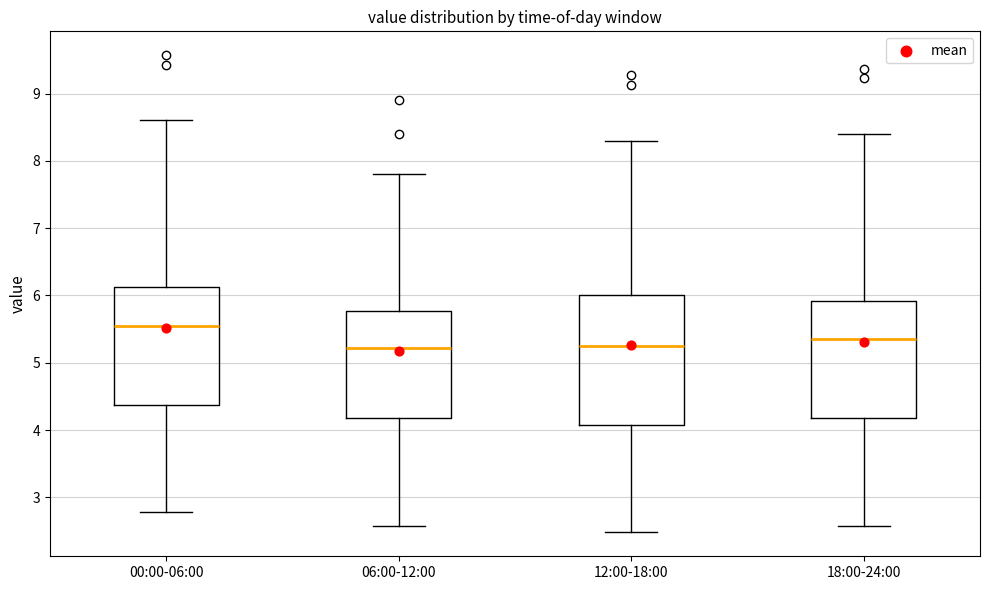

Reading left to right, transcribe this box plot: for each box, give where its median line is, the range the box spans, and where its two whiskers end, as read against the y-axis. The values are not printed on the chart, so give them approximately, as read against the axis.

00:00-06:00: median 5.6, box 4.4 to 6.1, whiskers 2.8 to 8.6
06:00-12:00: median 5.2, box 4.2 to 5.8, whiskers 2.6 to 7.8
12:00-18:00: median 5.3, box 4.1 to 6.0, whiskers 2.5 to 8.3
18:00-24:00: median 5.4, box 4.2 to 5.9, whiskers 2.6 to 8.4